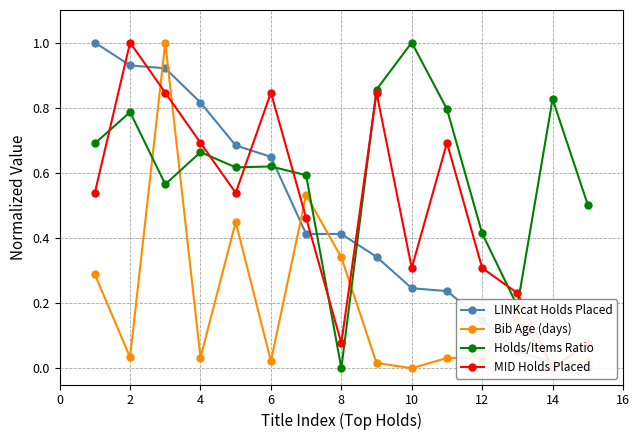

At which category does Holds/Items Ratio reach its first local peak?

2